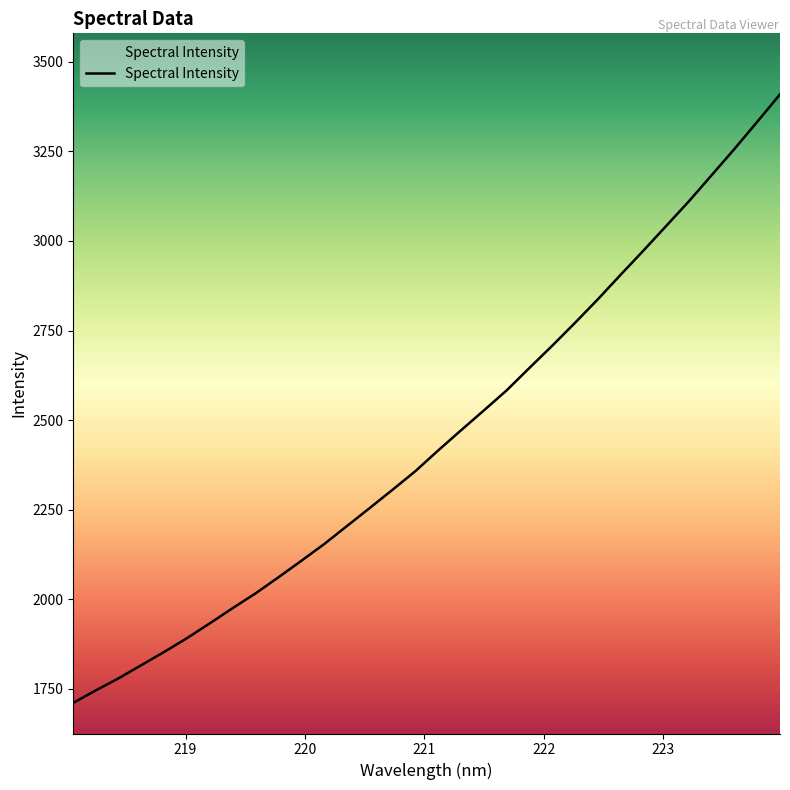

What is the greatest value displayed?

3409.3